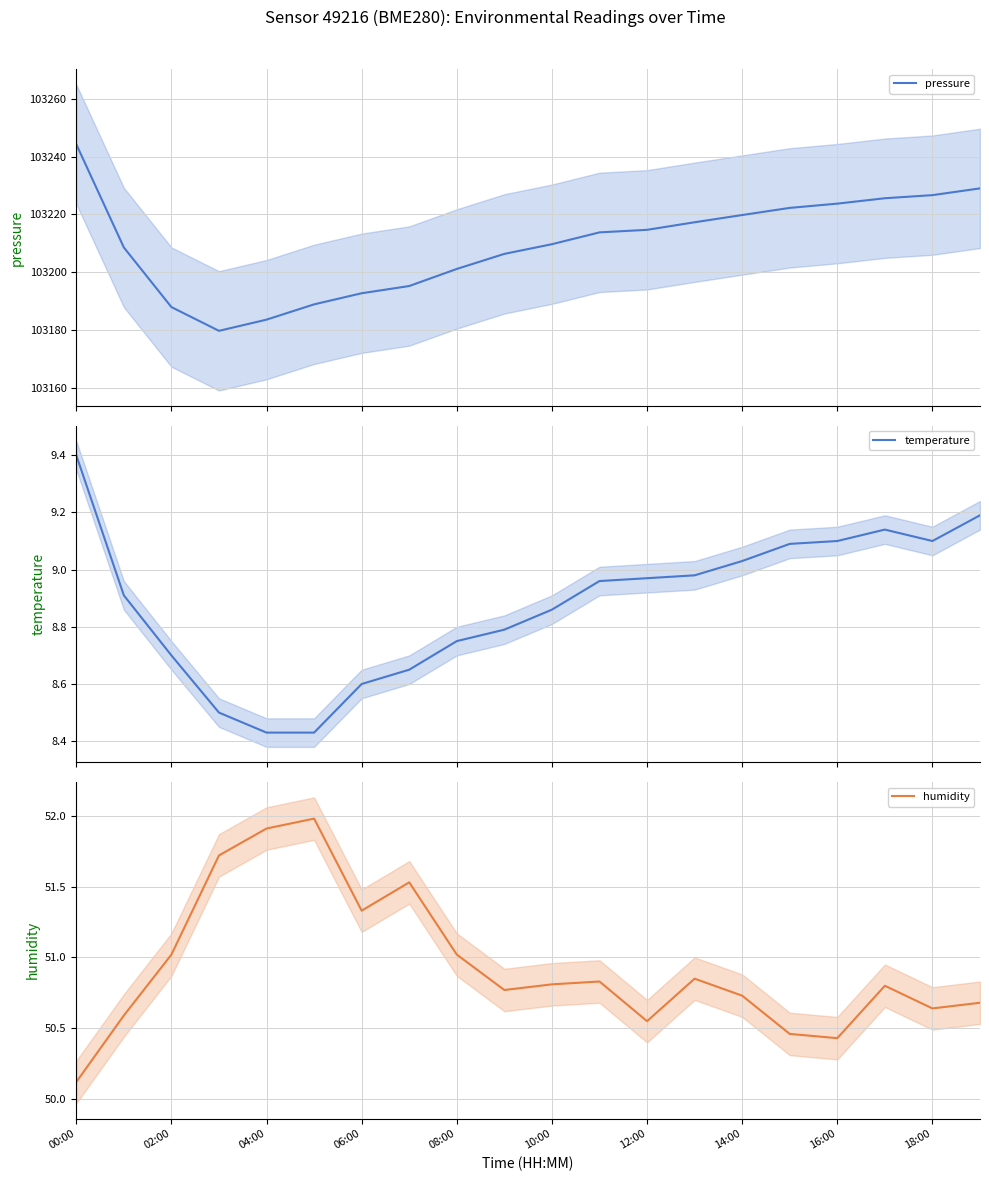

Reading right to left, transcribe all the data shown in this chart.

pressure: 103229.0	103226.7	103225.6	103223.7	103222.2	103219.8	103217.3	103214.7	103213.8	103209.7	103206.3	103201.1	103195.2	103192.7	103188.9	103183.6	103179.7	103187.9	103208.6	103244.3
temperature: 9.2	9.1	9.1	9.1	9.1	9.0	9.0	9.0	9.0	8.9	8.8	8.8	8.7	8.6	8.4	8.4	8.5	8.7	8.9	9.4
humidity: 50.7	50.6	50.8	50.4	50.5	50.7	50.9	50.5	50.8	50.8	50.8	51.0	51.5	51.3	52.0	51.9	51.7	51.0	50.6	50.1